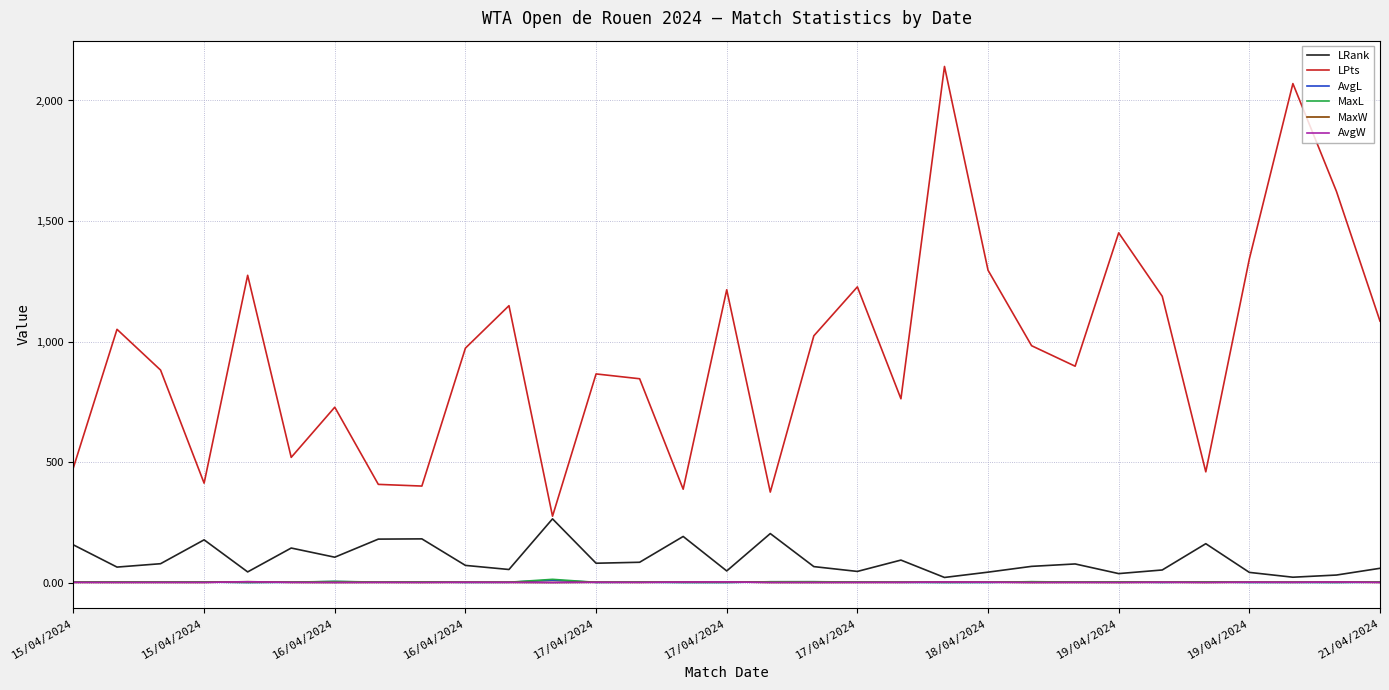

Which series has the largest total across all categories?

LPts